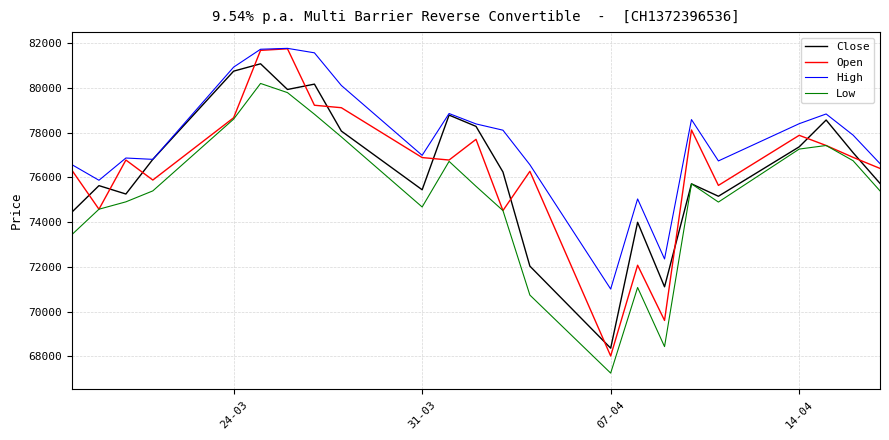

What is the highest value of the Low series?

80200